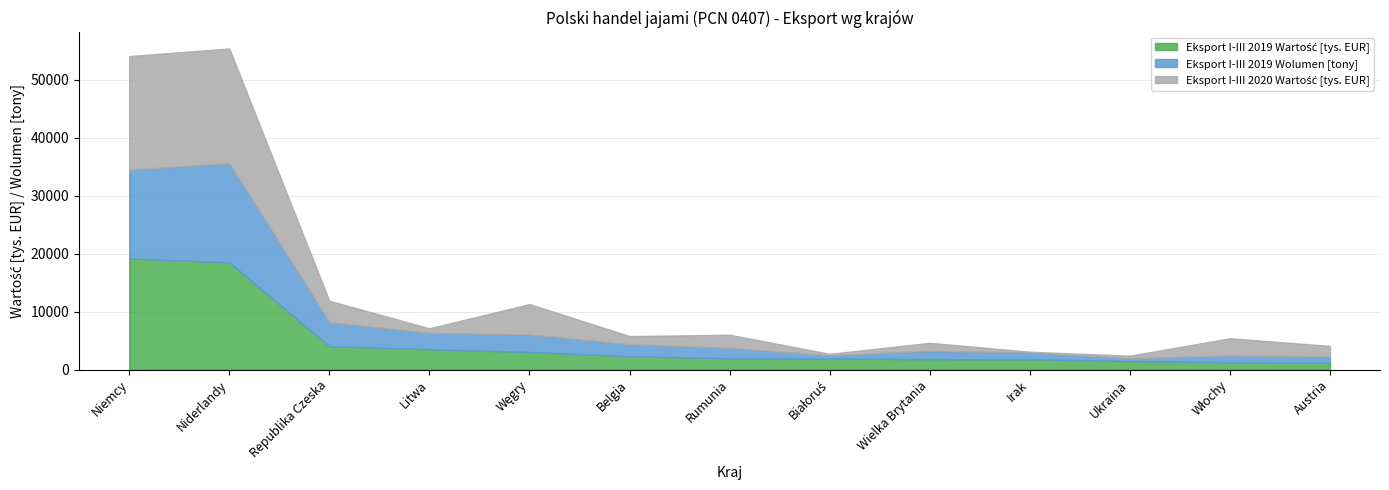

Between Litwa and Węgry, which is larger?

Litwa